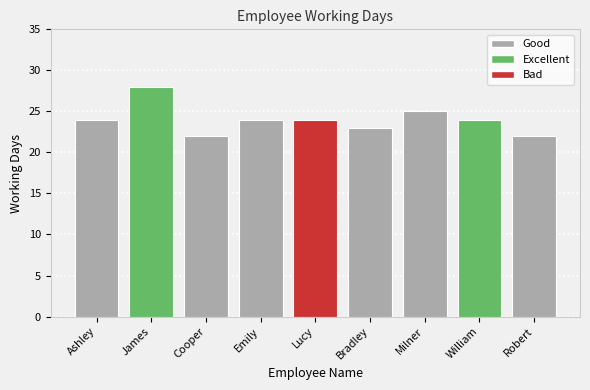

What is the value of the 7th bar from the left?

25